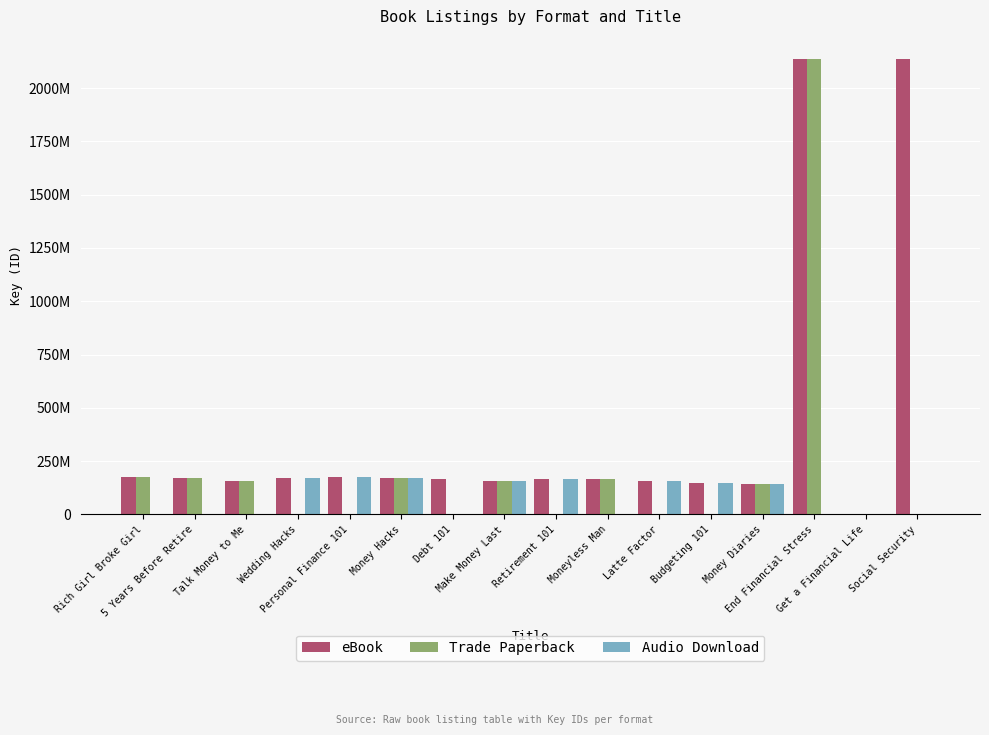

What are all the series names shown in the legend?

eBook, Trade Paperback, Audio Download